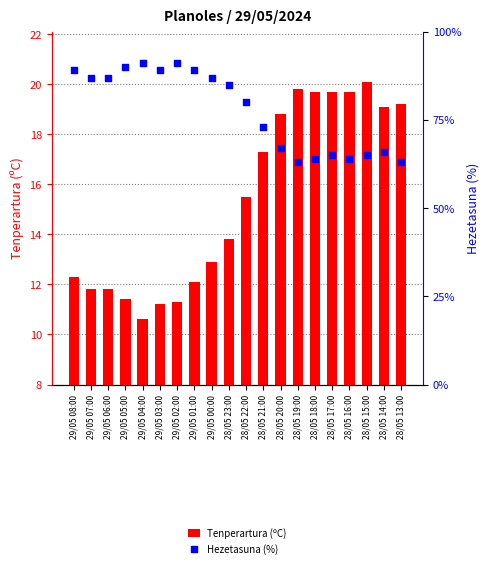

Which series has the widest spread of Y values?

Hezetasuna (%)